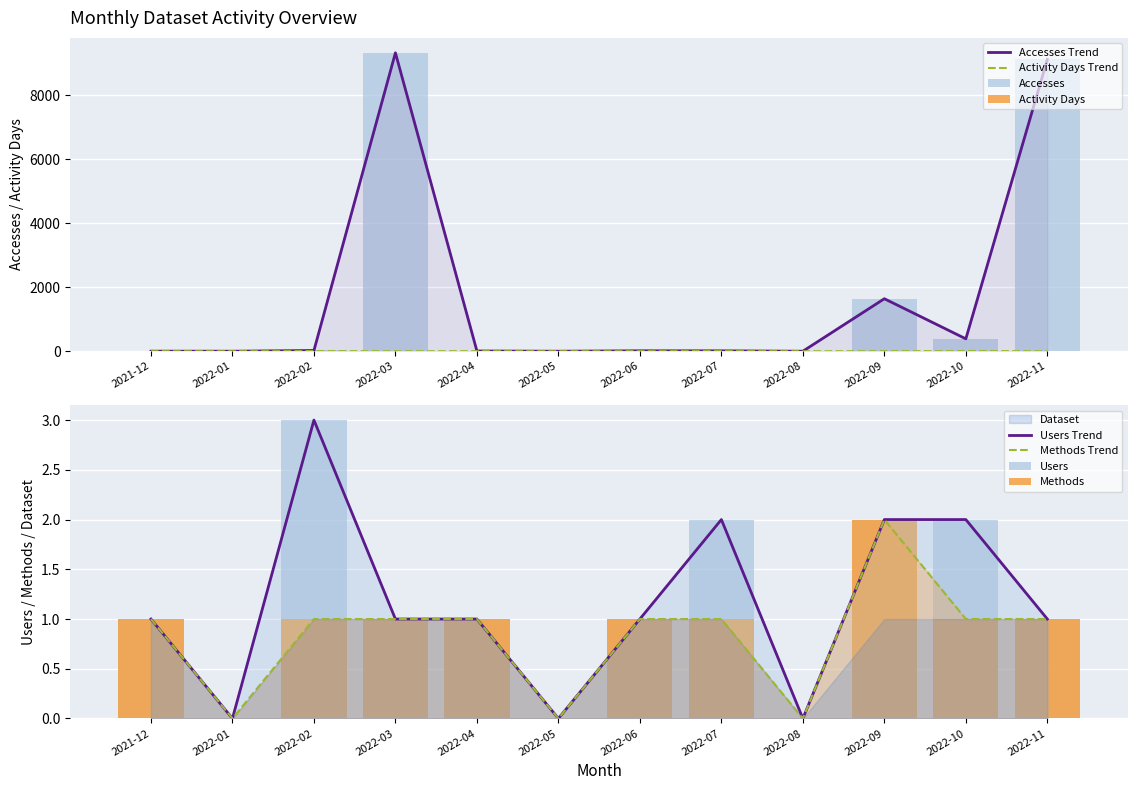

Reading left to right, extract all data points from this chart.

Accesses: 2	0	23	9323	7	0	13	12	0	1640	387	9118
Activity Days: 1	0	4	1	2	0	1	3	0	2	5	1
Users: 1	0	3	1	1	0	1	2	0	2	2	1
Methods: 1	0	1	1	1	0	1	1	0	2	1	1